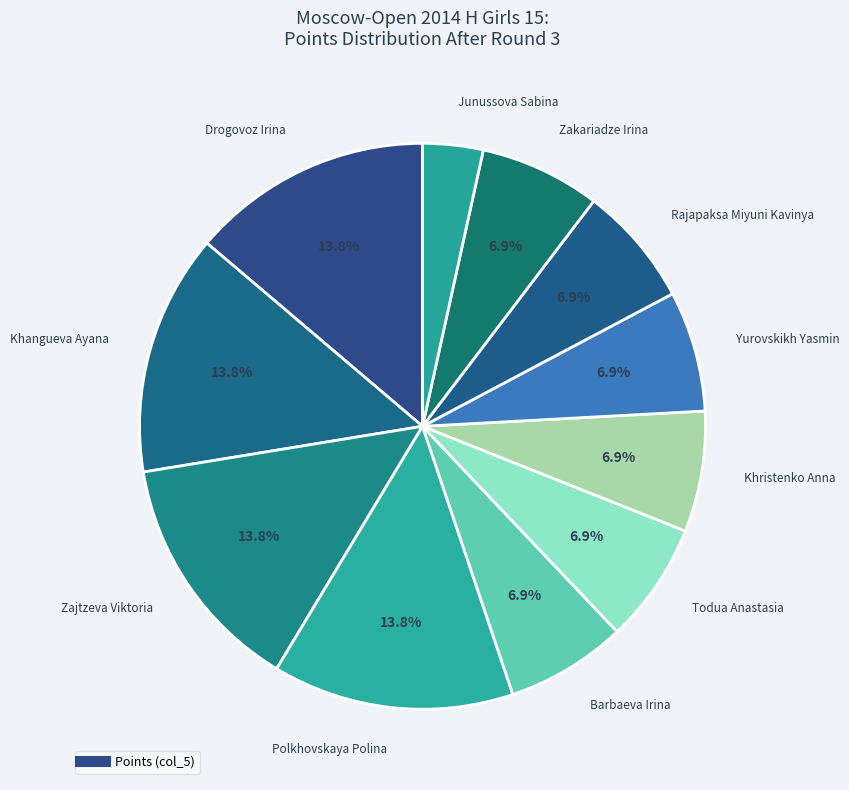

Count the number of slices in the pie.

11